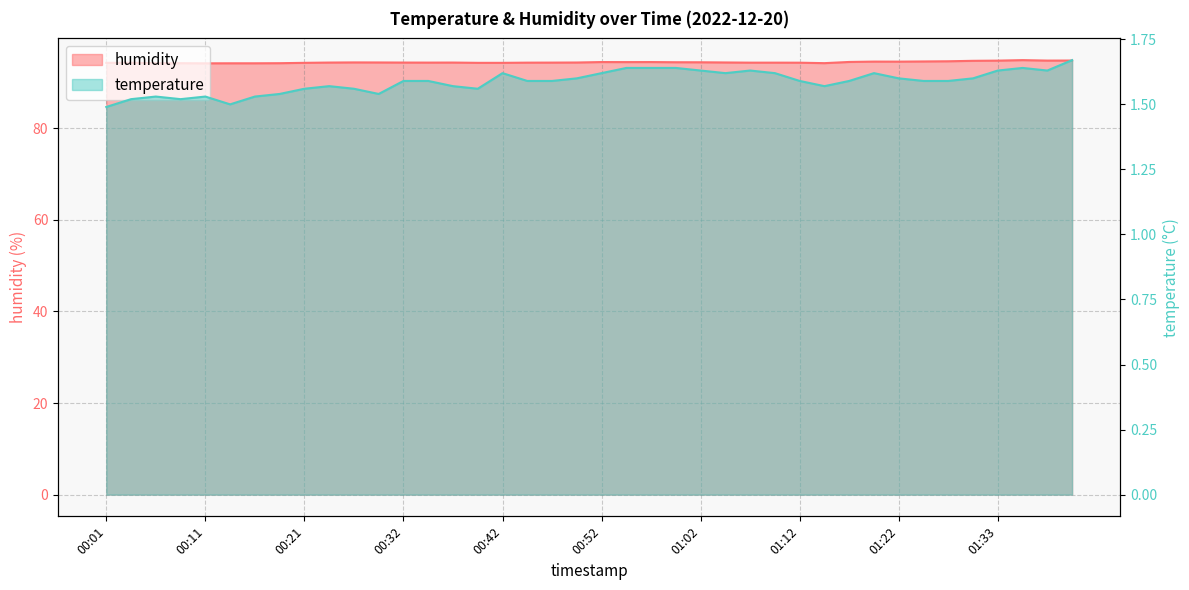

How many humidity values are between 94 and 95?

40